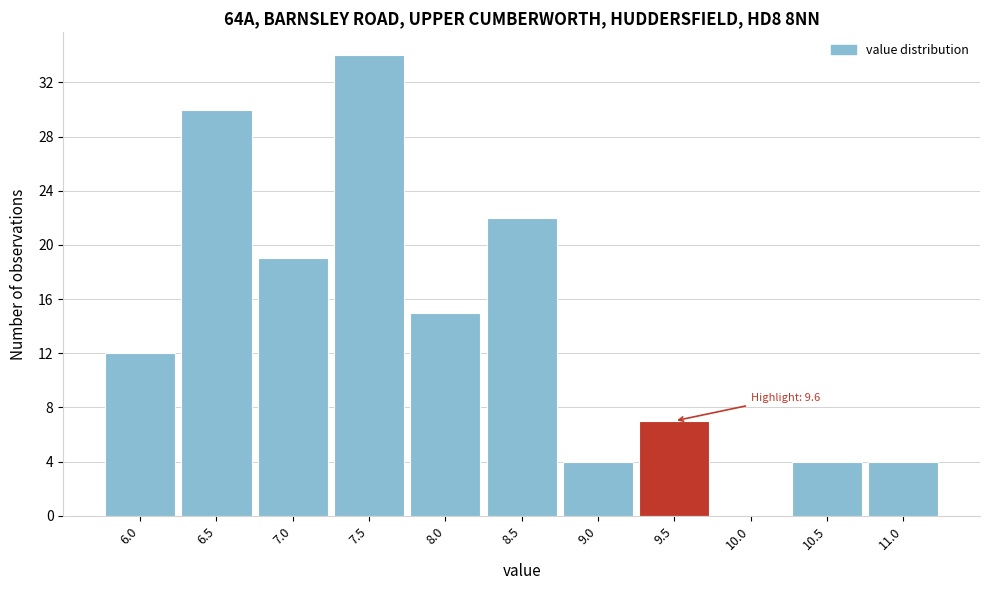

Reading left to right, extract all data points from this chart.

6.0=12	6.5=30	7.0=19	7.5=34	8.0=15	8.5=22	9.0=4	9.5=7	10.0=0	10.5=4	11.0=4